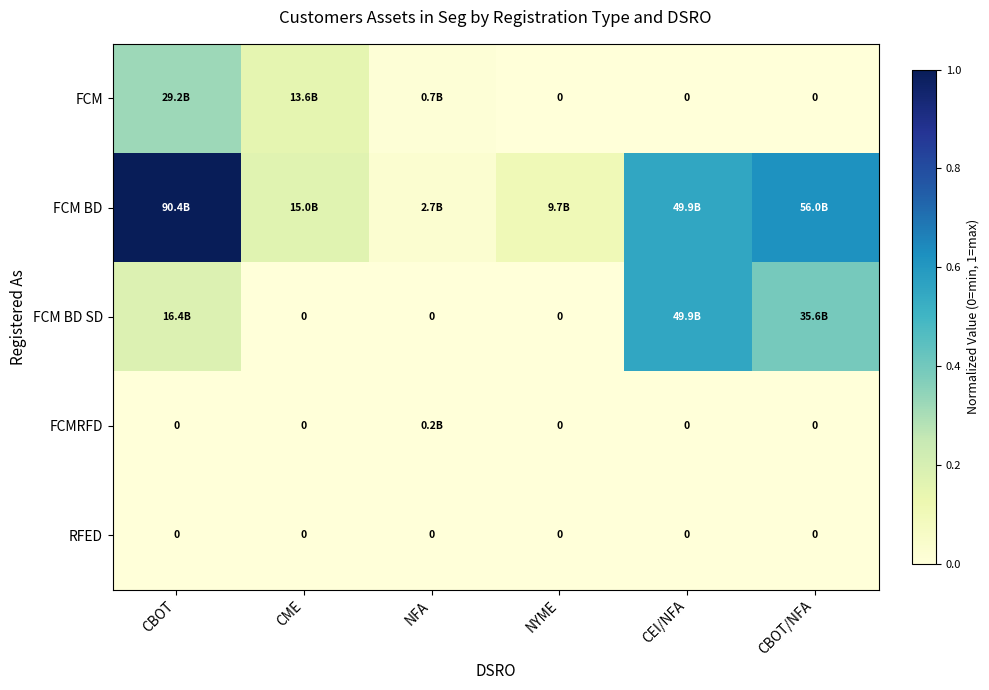

True or false: FCM has a value of 0.0 at CEI/NFA.

True